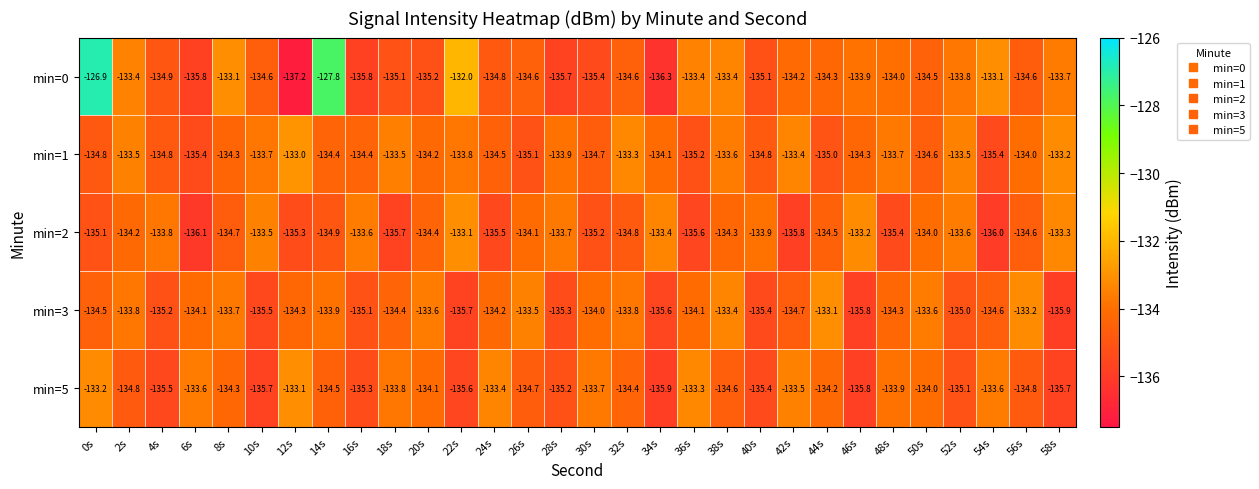

At how many categories does at least one series exceed -131?

2